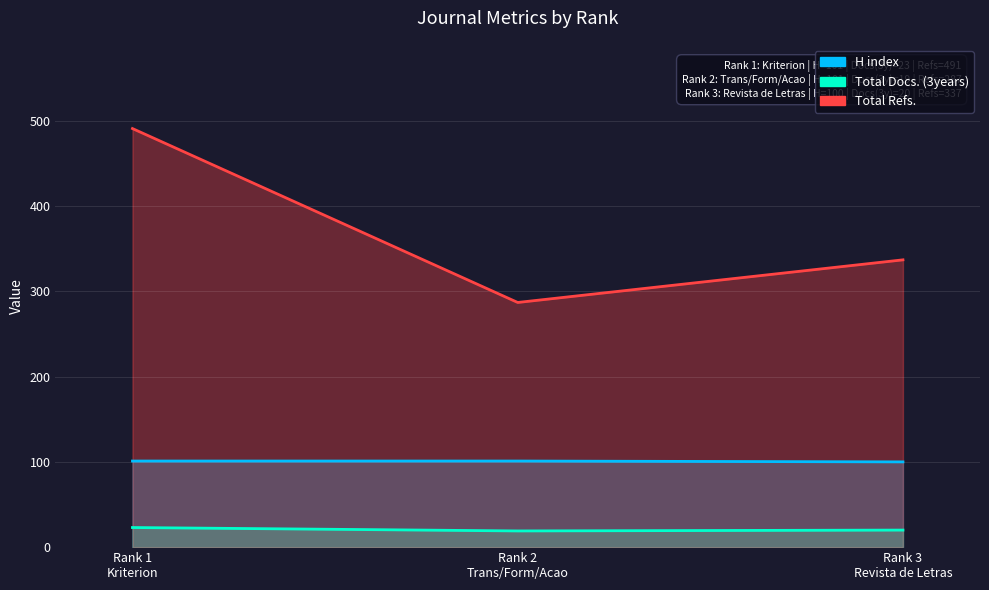

True or false: Total Refs. has a value of 137 at Rank 3
Revista de Letras.

False